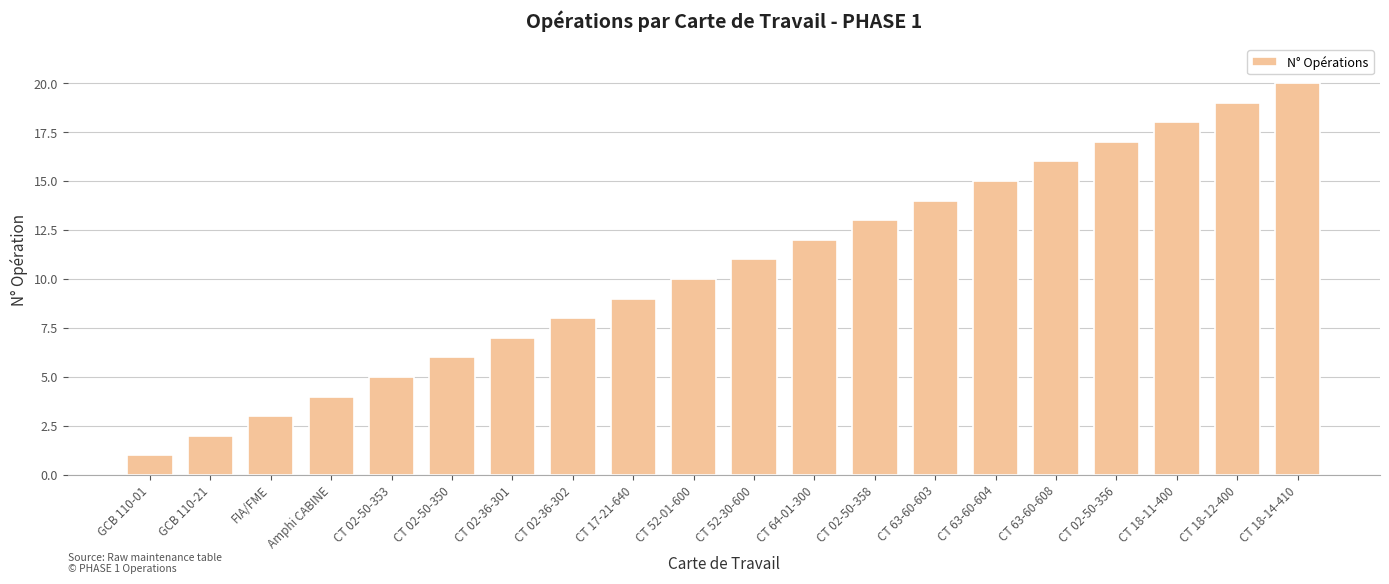

At which category does the chart reach its peak across all series?

CT 18-14-410